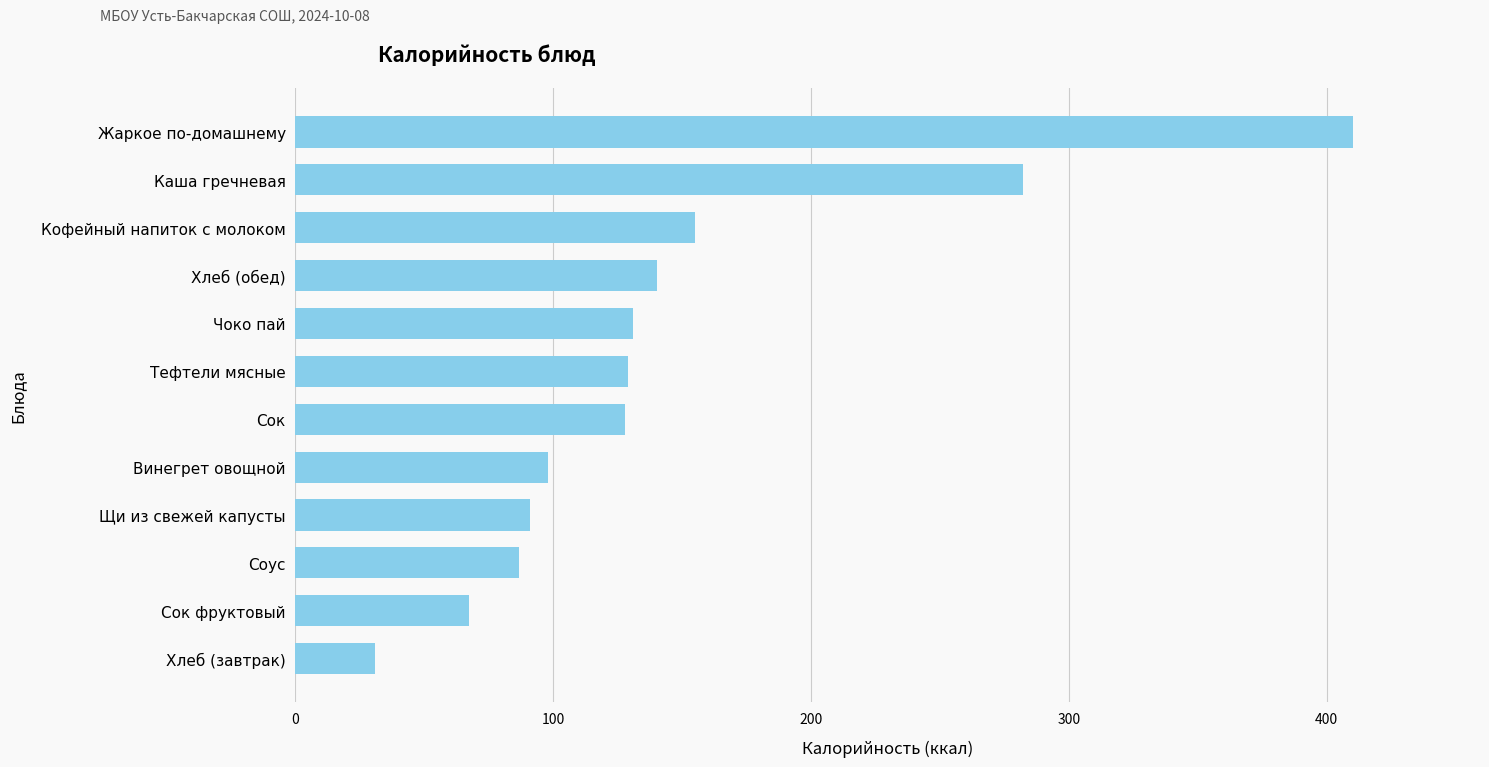

What is the sum of all values?

1749.8